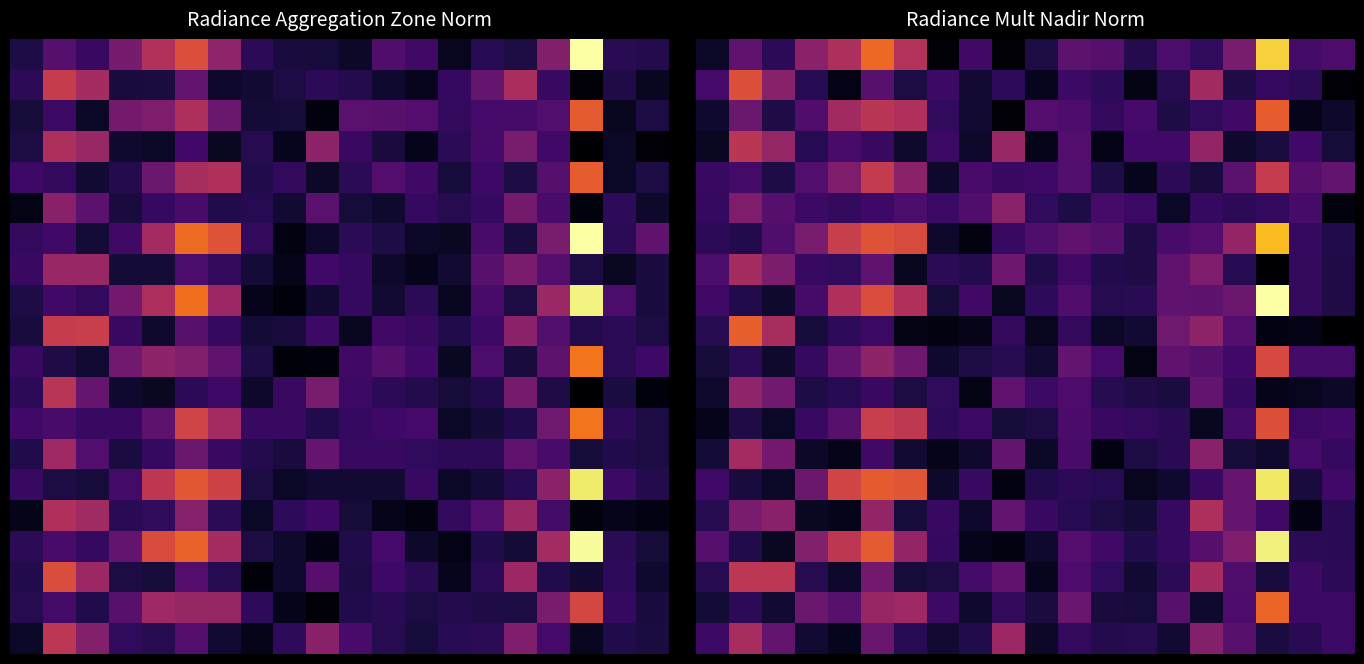

What is the highest value of the 10.0 series?

2.2